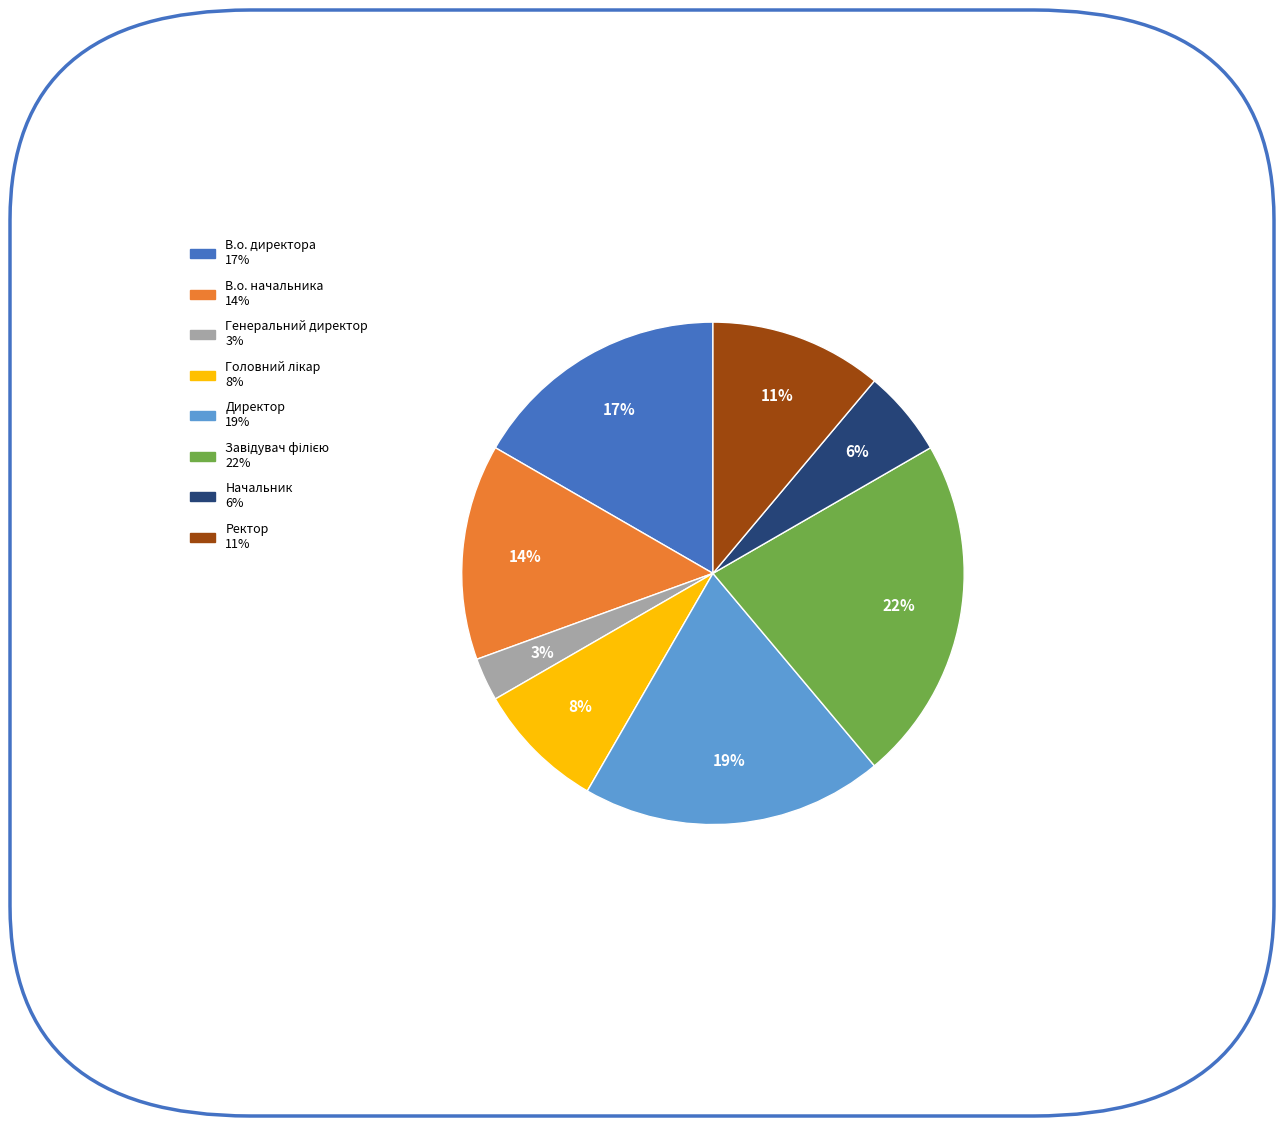

Does any single category account for the majority?

No